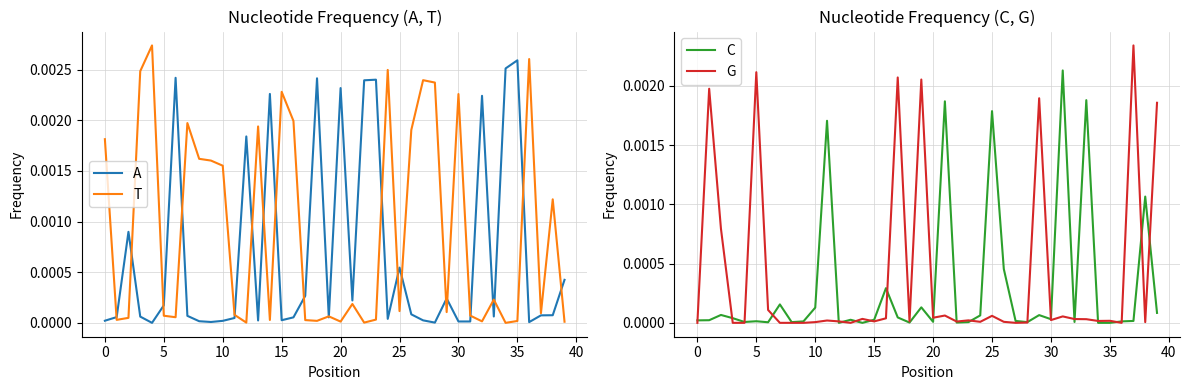

True or false: C and T intersect in this chart.

True